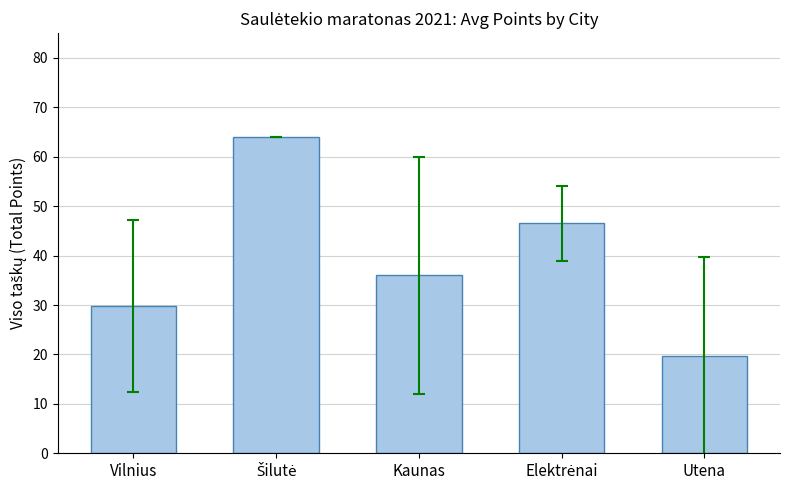

What is the change in value from Vilnius to Utena?

-10.1